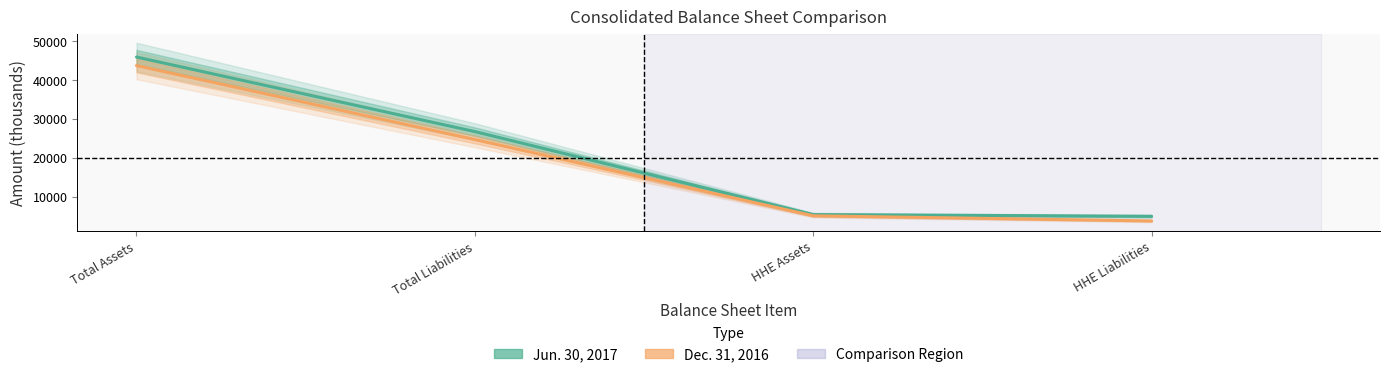

Where does the Jun. 30, 2017 series first go above 26803?

Total Assets